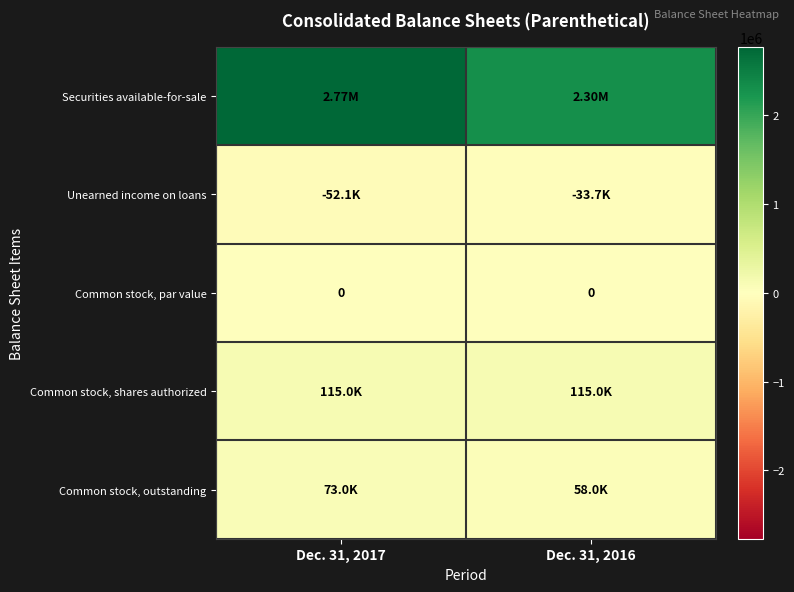

At Dec. 31, 2017, list the series in order from largest to smallest.

Securities available-for-sale, Common stock, shares authorized, Common stock, outstanding, Common stock, par value, Unearned income on loans